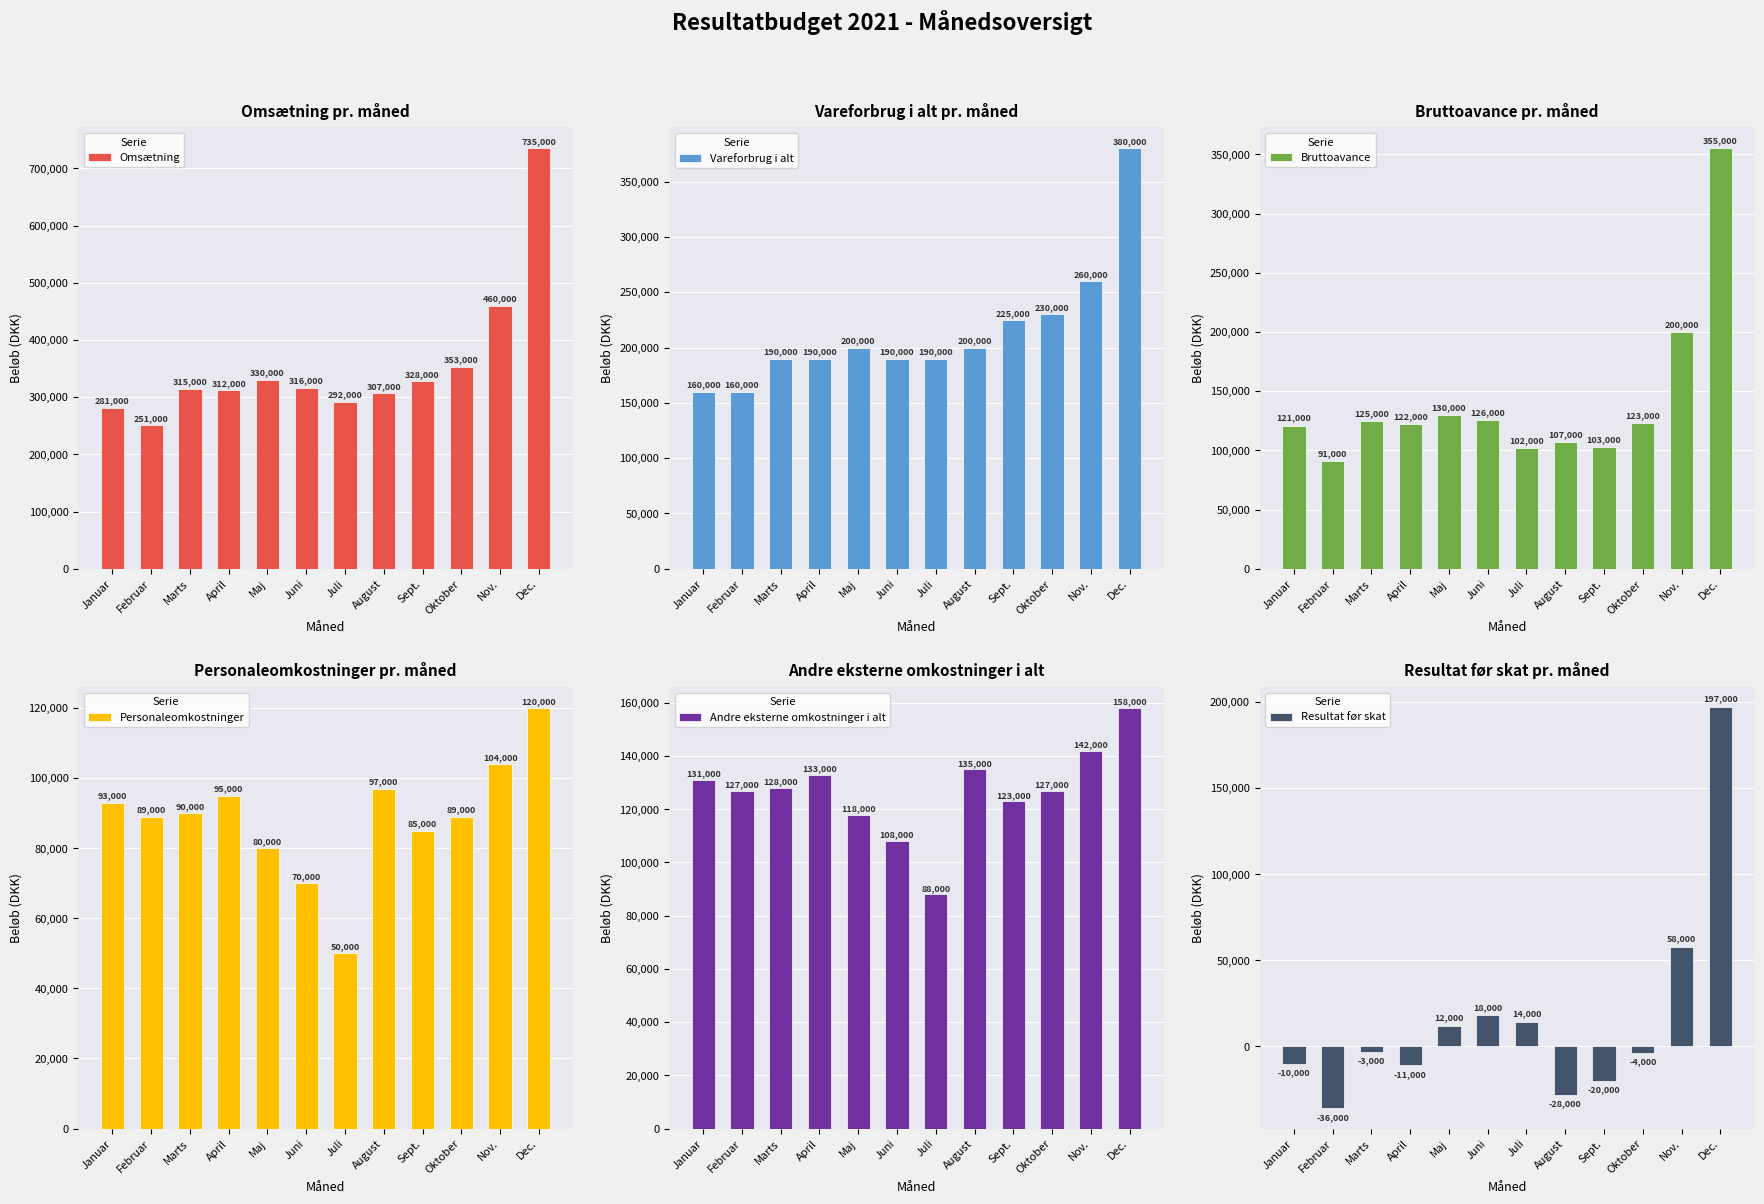

What is the difference between the maximum and minimum values in the Resultat før skat series?

233000